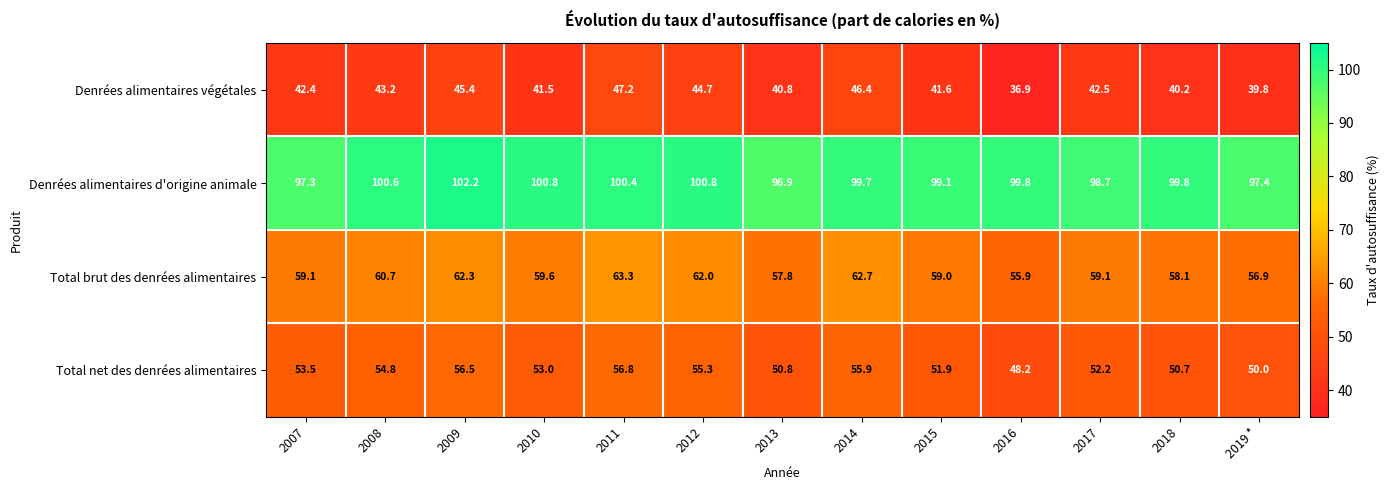

How many values in the Denrées alimentaires d'origine animale series exceed 99?

9